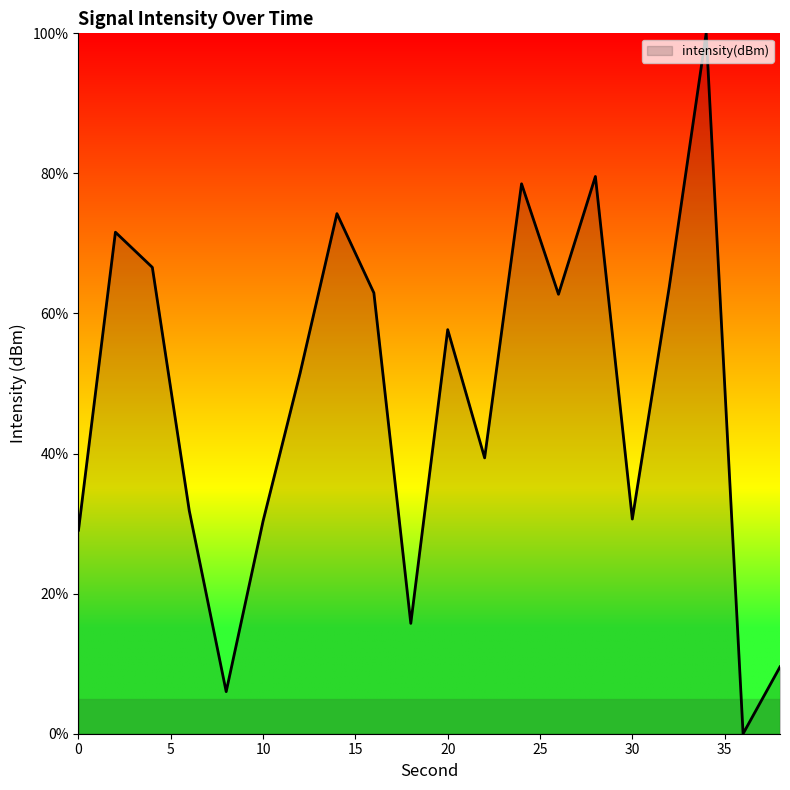

What is the difference between the maximum and minimum values?

100.0